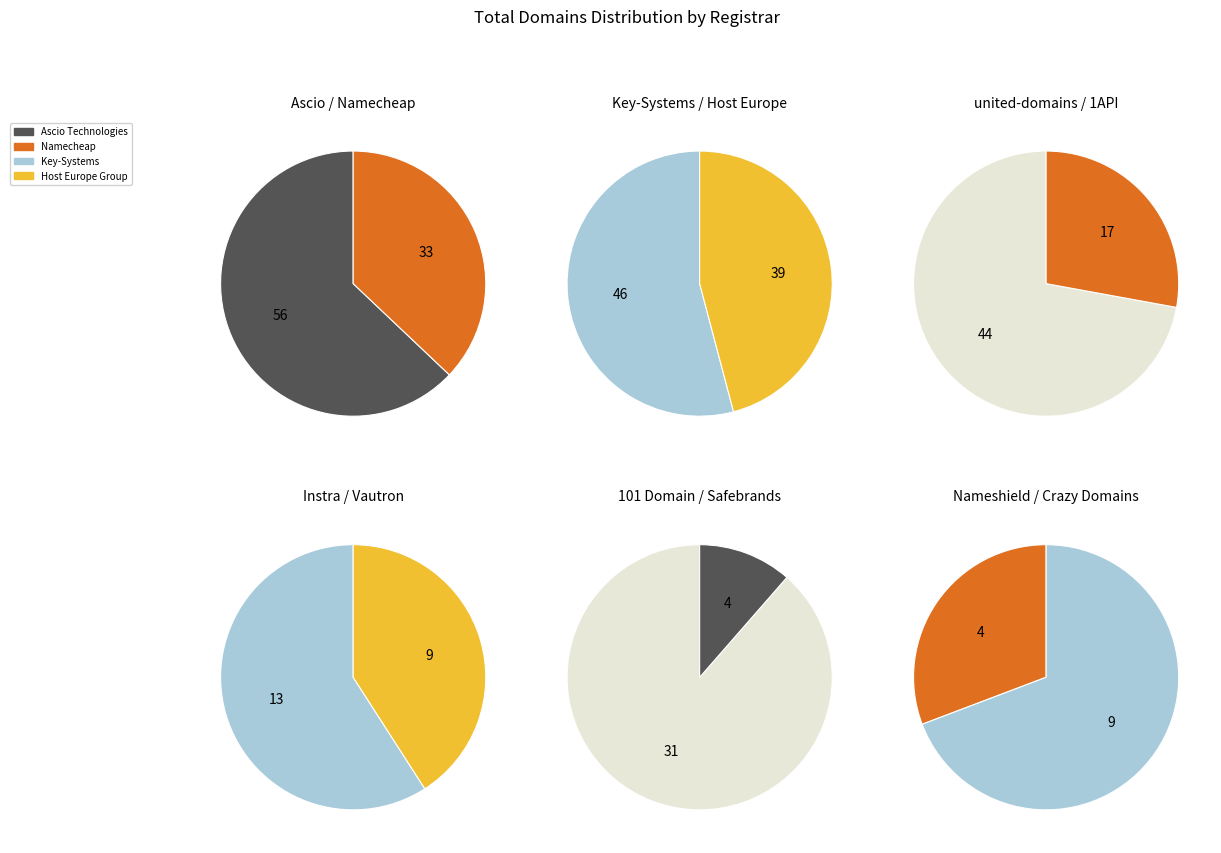

Combined, what portion of the pie is Namecheap and Instra?

15.1%